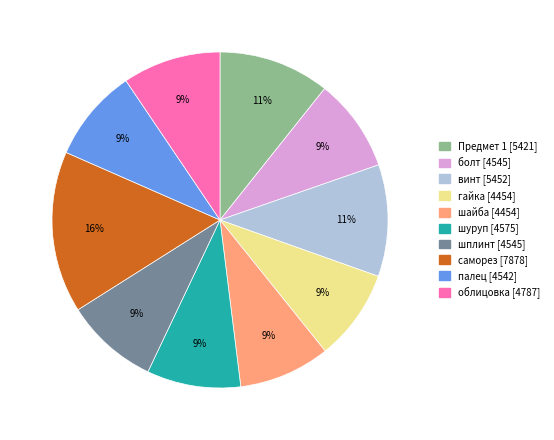

Which category has the biggest portion of the pie?

саморез